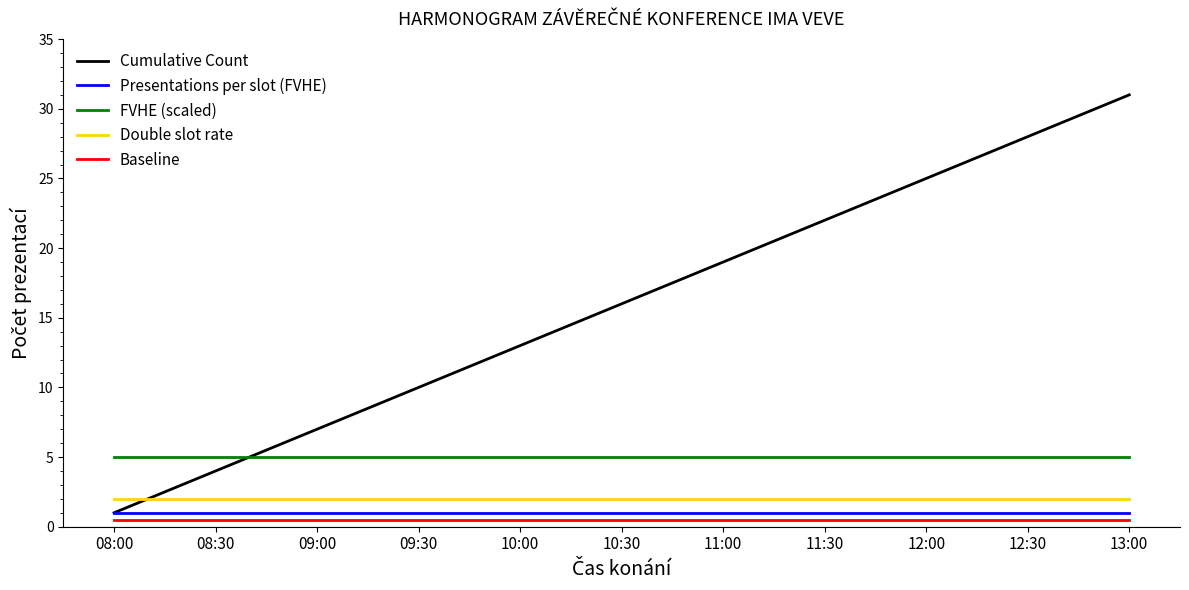

Which series has the largest total across all categories?

Cumulative Count